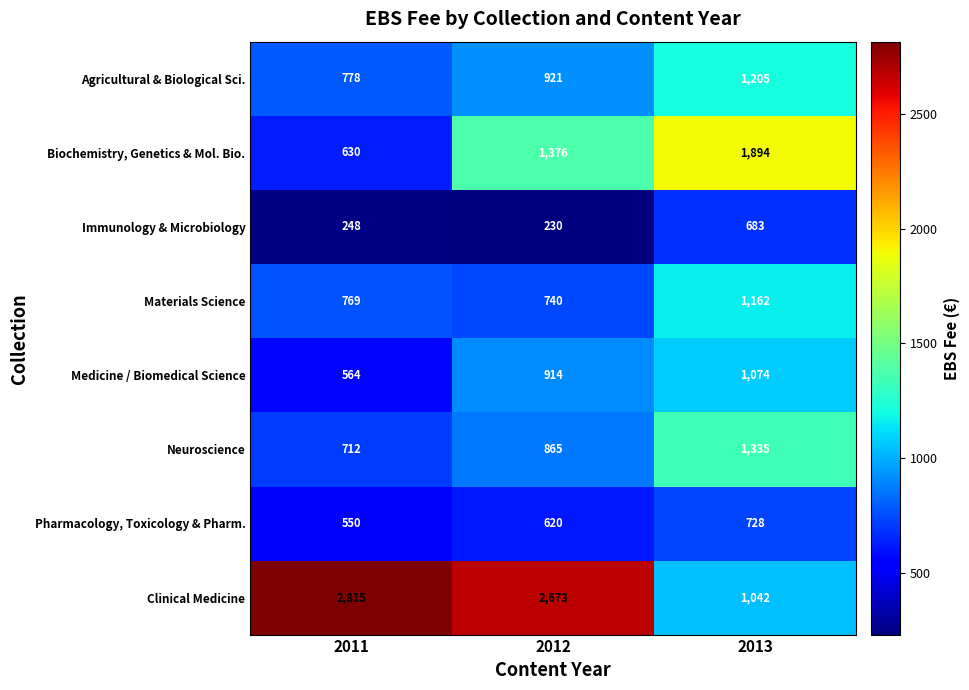

Which category has the highest value across all series?

2011